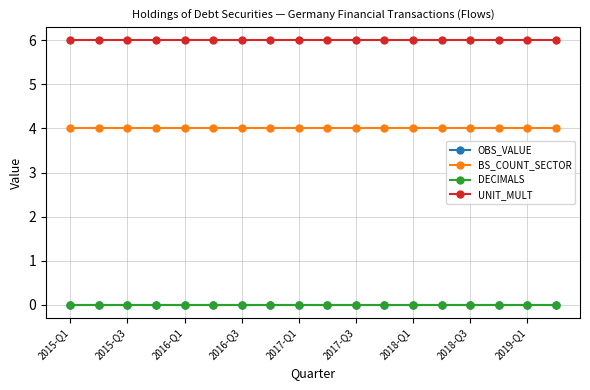

Does the chart have visible grid lines?

Yes